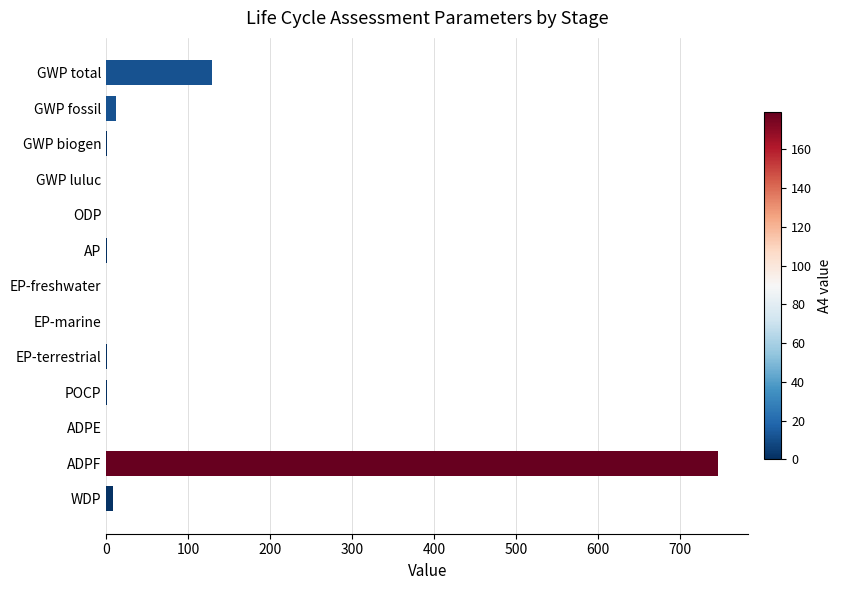

Which label corresponds to the largest value in the chart?

ADPF